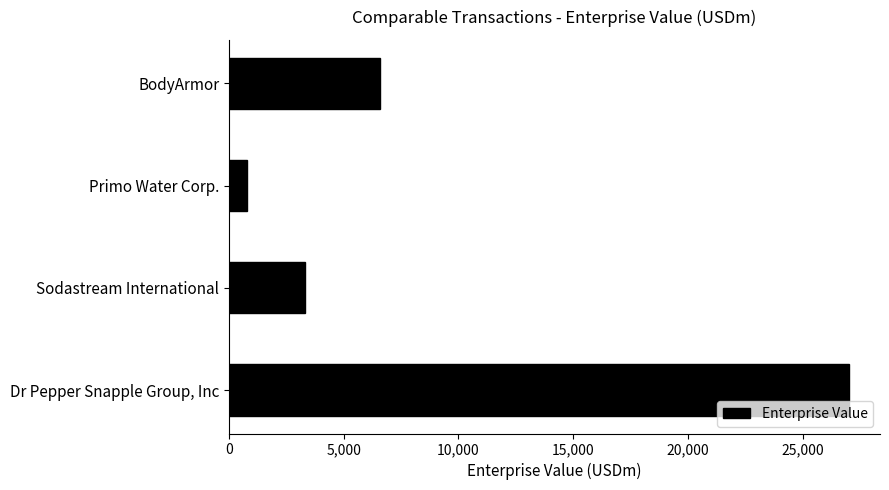

What is the difference between the maximum and second lowest values?

23717.0